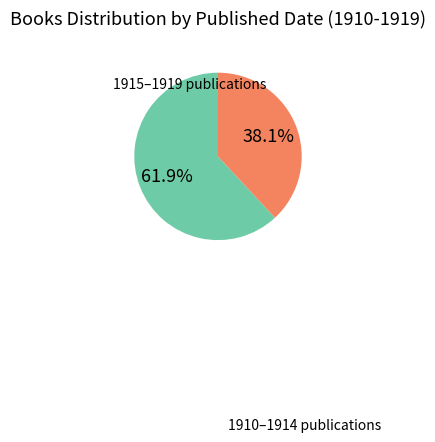

Is there a majority slice in this chart?

Yes